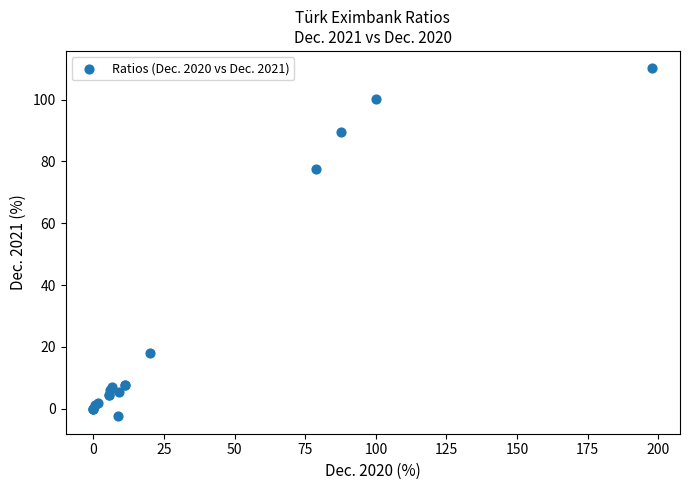

What Y value in the scatter plot is closest to 53?

77.7